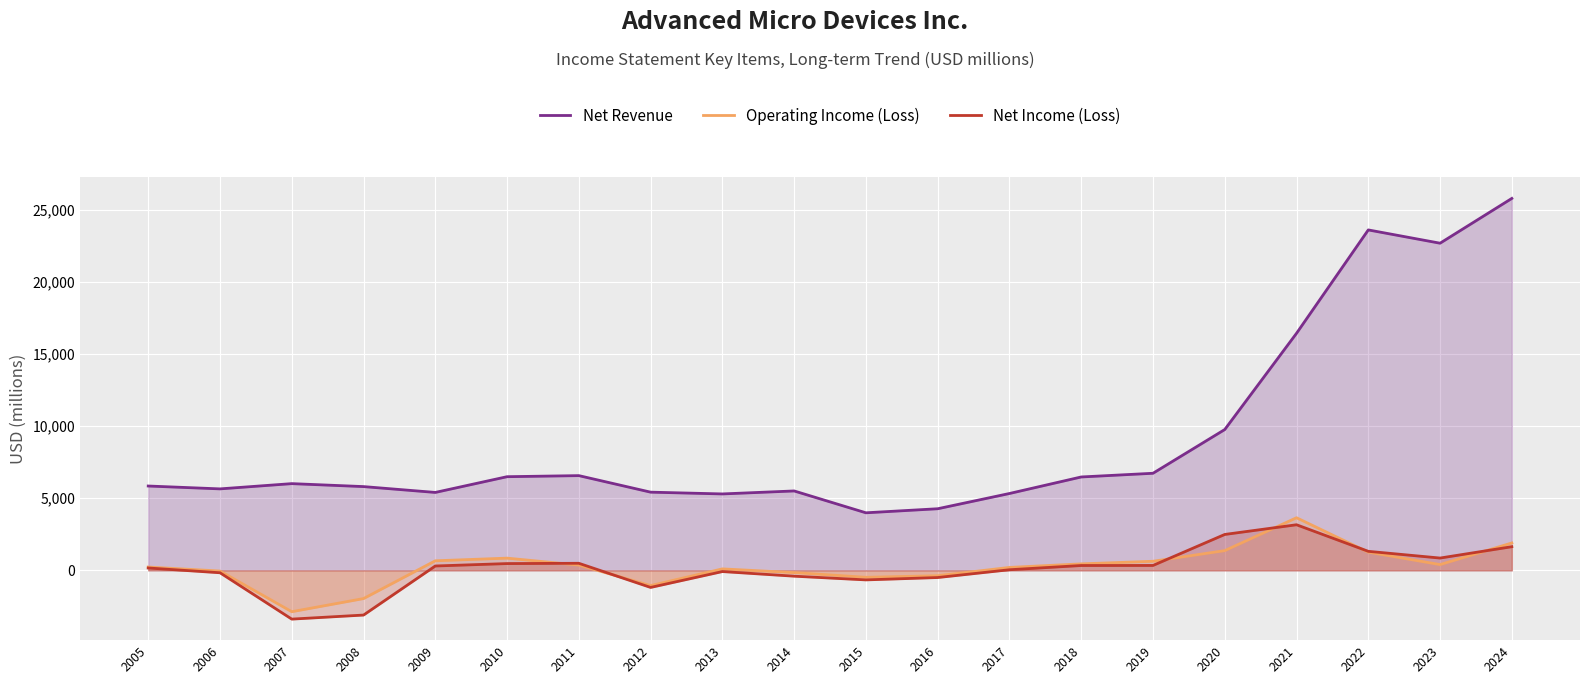

Which series has the largest total across all categories?

Net Revenue